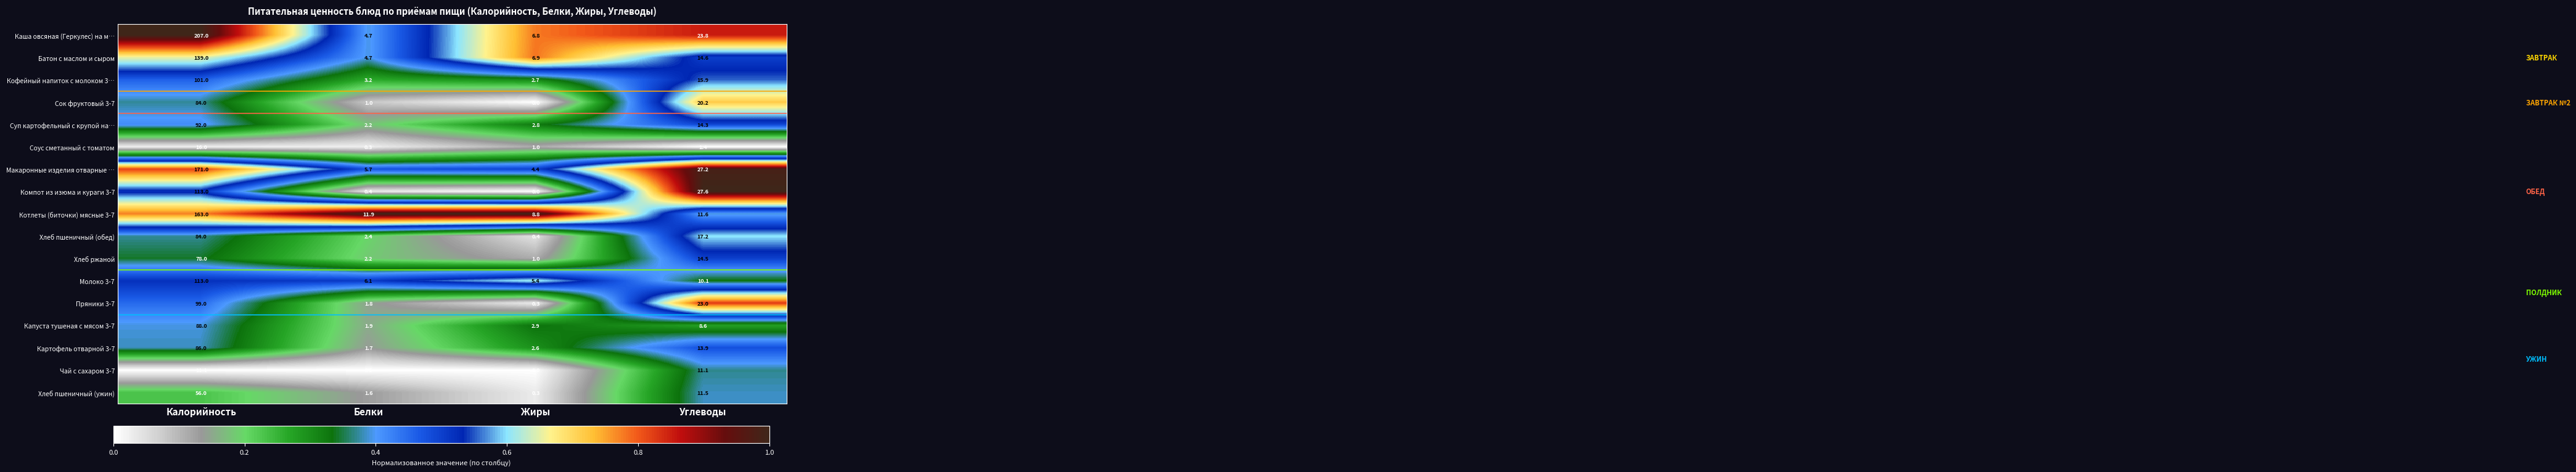

How many series are shown in this chart?

17